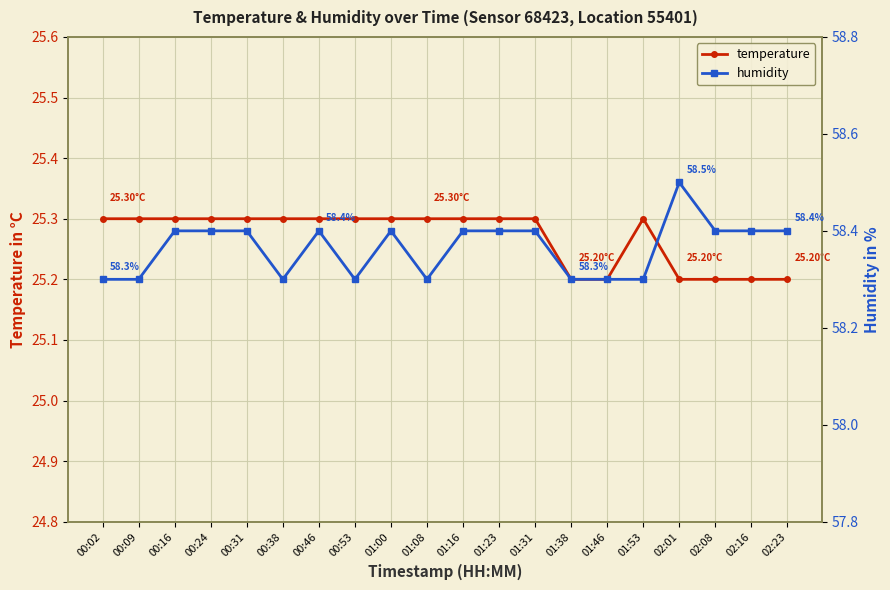

Reading left to right, list all the values displayed in this chart.

temperature: 25.3	25.3	25.3	25.3	25.3	25.3	25.3	25.3	25.3	25.3	25.3	25.3	25.3	25.2	25.2	25.3	25.2	25.2	25.2	25.2
humidity: 58.3	58.3	58.4	58.4	58.4	58.3	58.4	58.3	58.4	58.3	58.4	58.4	58.4	58.3	58.3	58.3	58.5	58.4	58.4	58.4